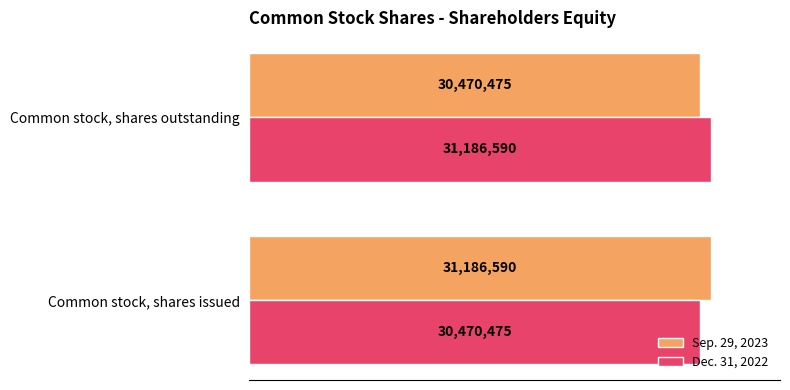

What is the difference between the maximum and minimum values in the Dec. 31, 2022 series?

716115